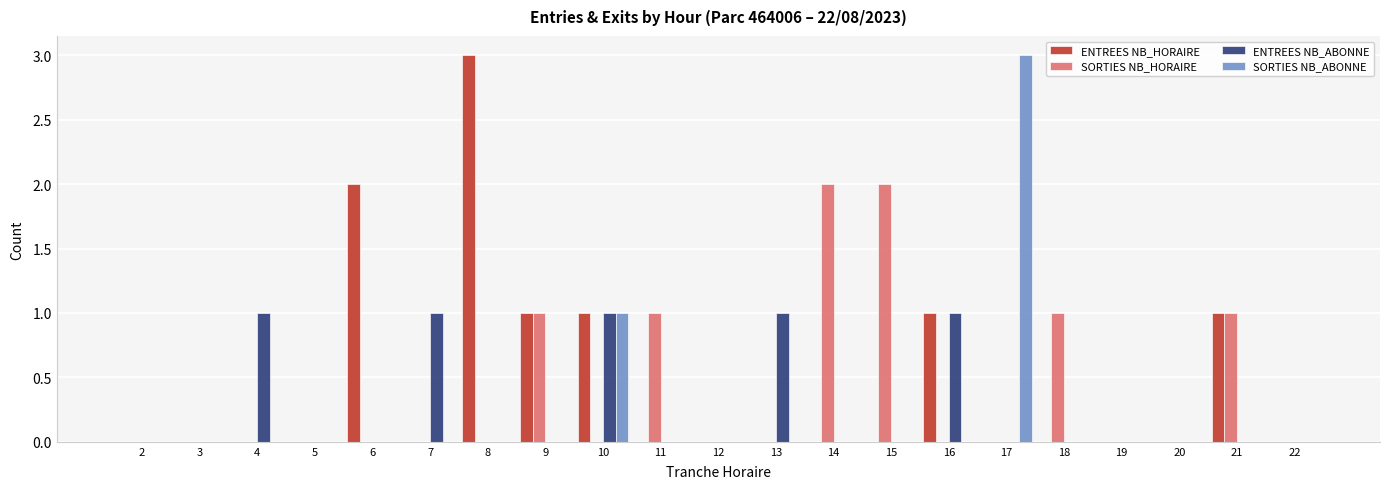

Reading left to right, extract all data points from this chart.

ENTREES NB_HORAIRE: 0	0	0	0	2	0	3	1	1	0	0	0	0	0	1	0	0	0	0	1	0
SORTIES NB_HORAIRE: 0	0	0	0	0	0	0	1	0	1	0	0	2	2	0	0	1	0	0	1	0
ENTREES NB_ABONNE: 0	0	1	0	0	1	0	0	1	0	0	1	0	0	1	0	0	0	0	0	0
SORTIES NB_ABONNE: 0	0	0	0	0	0	0	0	1	0	0	0	0	0	0	3	0	0	0	0	0